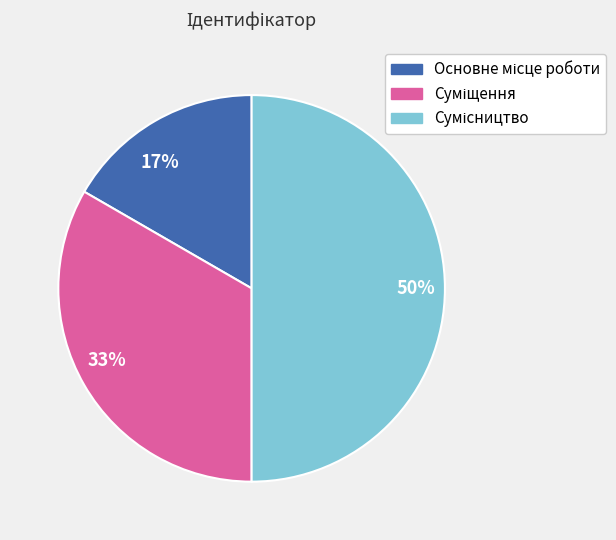

To the nearest percent, what percentage of the pie is 50%?

50%